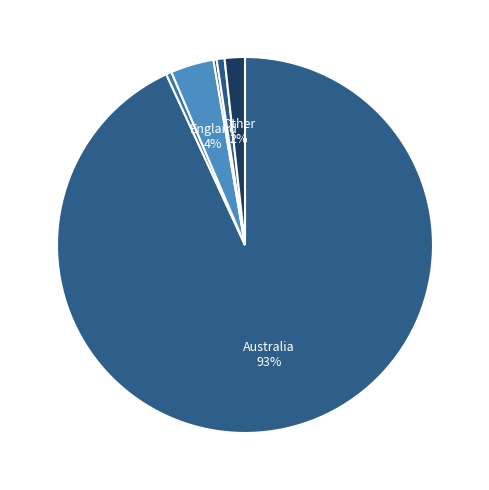

Which slice is the smallest?

North Macedonia